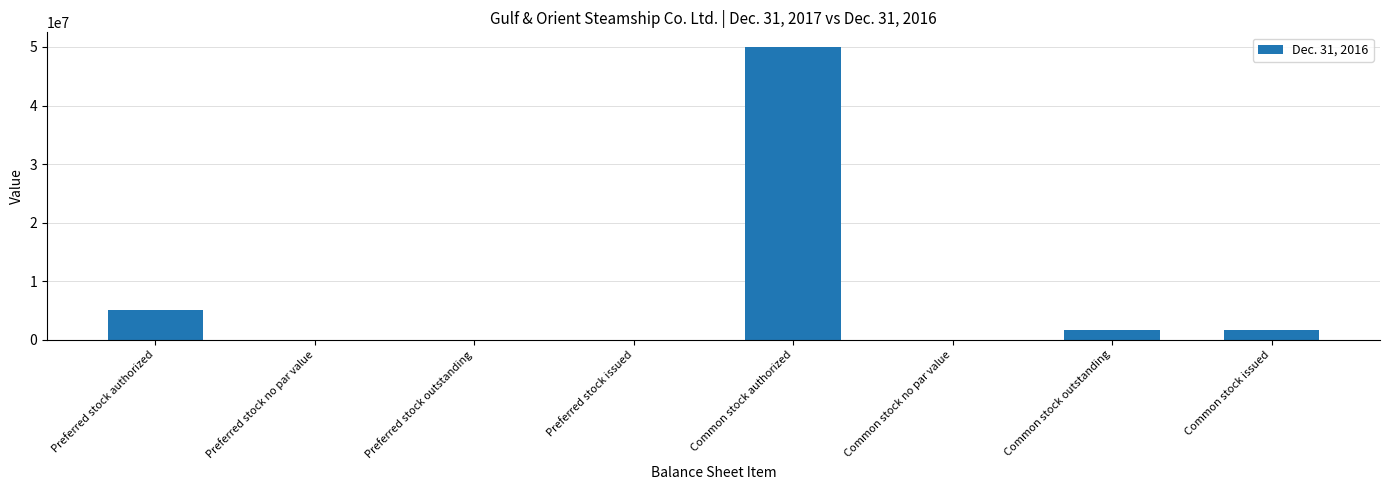

How many distinct data groups are displayed?

1